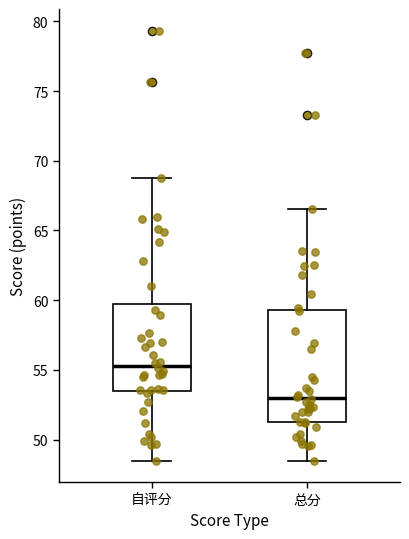

Which box's median line is the highest?

自评分